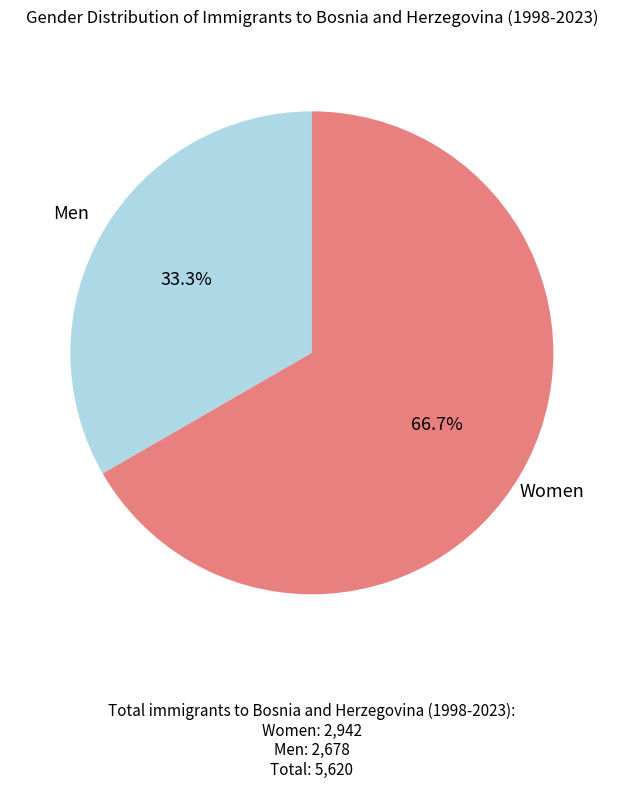

Does Women account for over 50% of the chart?

Yes